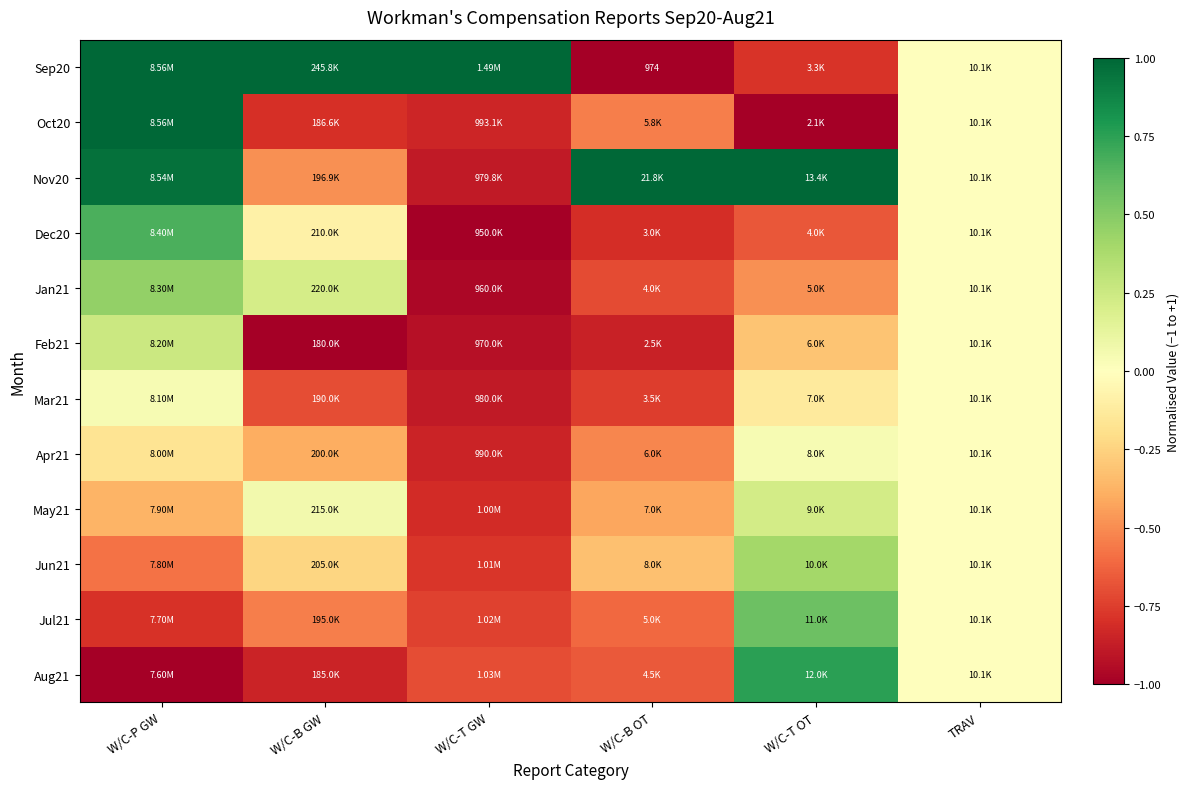

Where is Jan21 nearest to the value 0?

TRAV